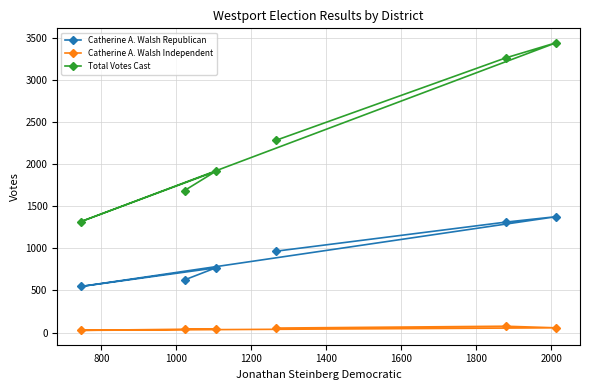

Which series has the largest range (max minus min)?

Total Votes Cast